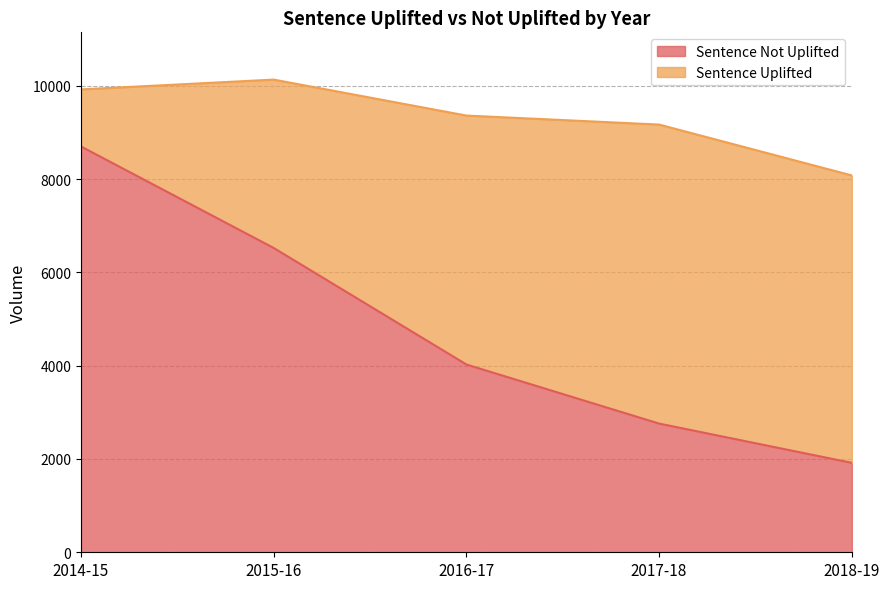

What is the average value?

4785